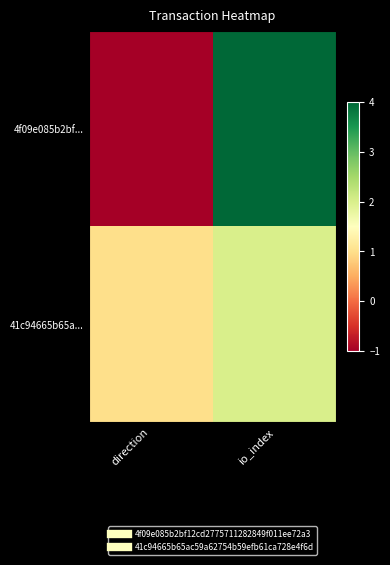

At which category is the sum across all series the highest?

io_index